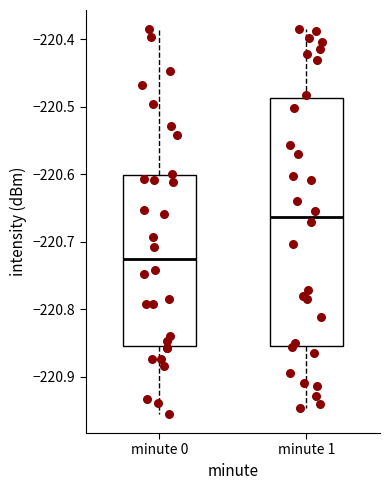

Reading left to right, transcribe this box plot: for each box, give where its median line is, the range the box spans, and where its two whiskers end, as read against the y-axis. The values are not printed on the chart, so give them approximately, as read against the axis.

minute 0: median -220.73, box -220.85 to -220.60, whiskers -220.95 to -220.39
minute 1: median -220.66, box -220.85 to -220.49, whiskers -220.95 to -220.39